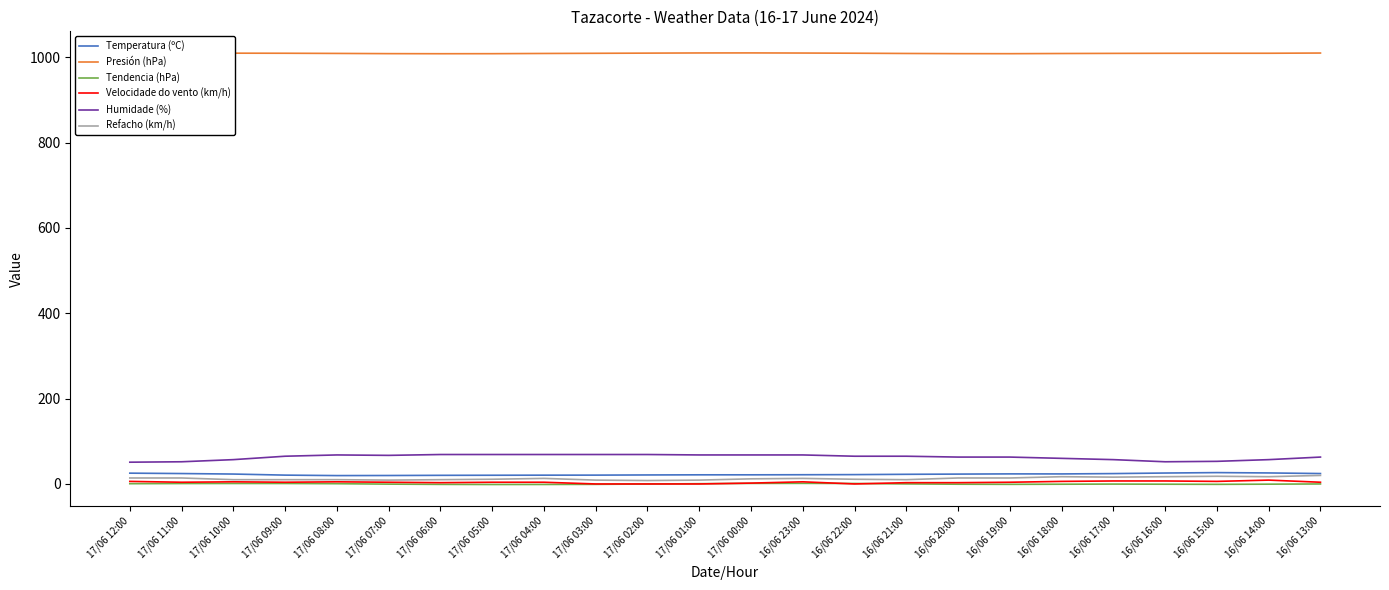

What is the highest value of the Humidade (%) series?

69.0